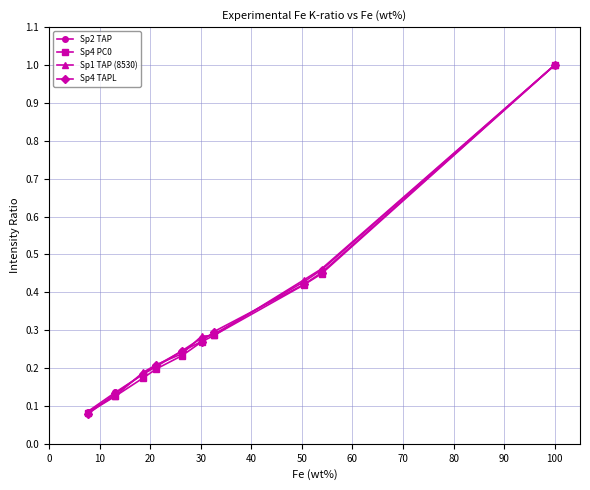

At how many categories does at least one series exceed 0?

10